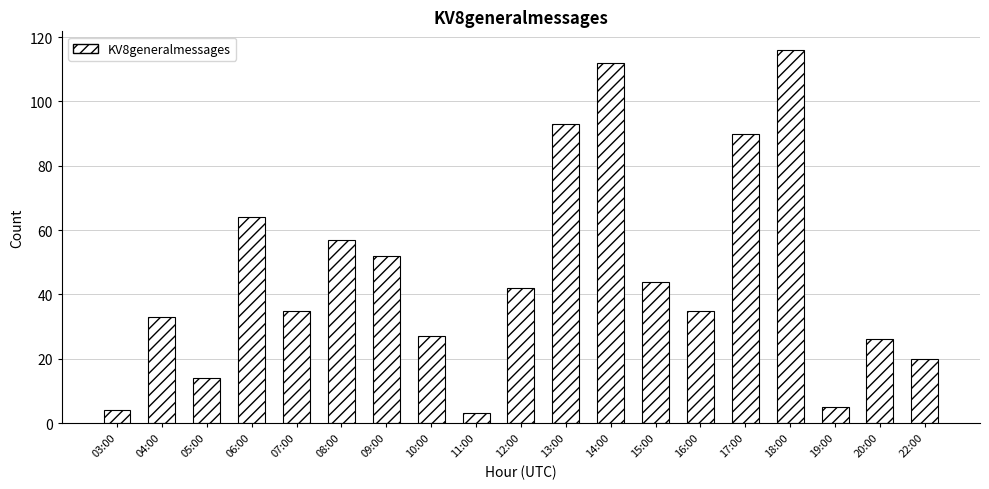

How many bars are there in total?

19